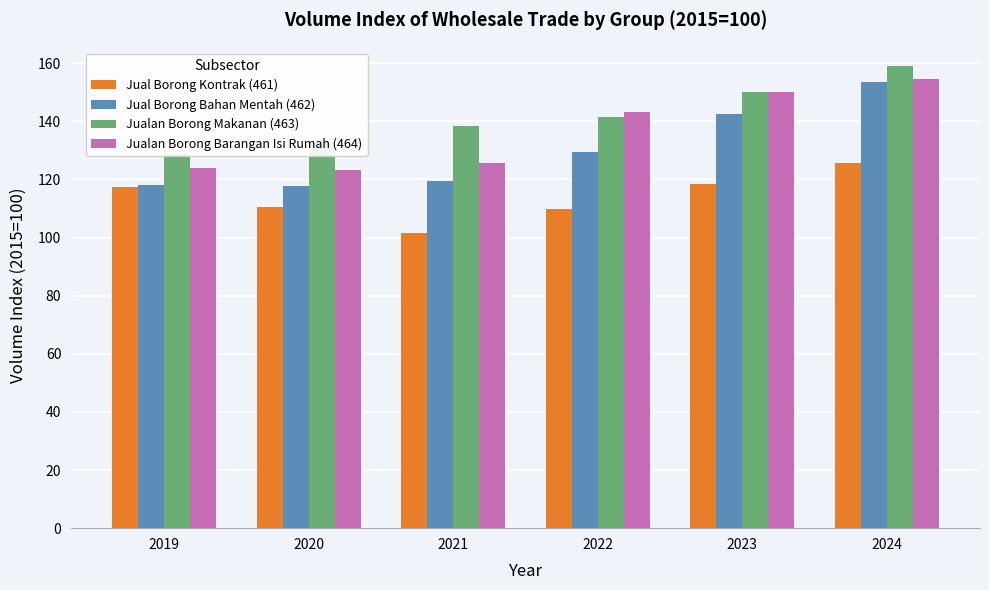

Rank the series by their average value, from lowest to highest.

Jual Borong Kontrak (461), Jual Borong Bahan Mentah (462), Jualan Borong Barangan Isi Rumah (464), Jualan Borong Makanan (463)